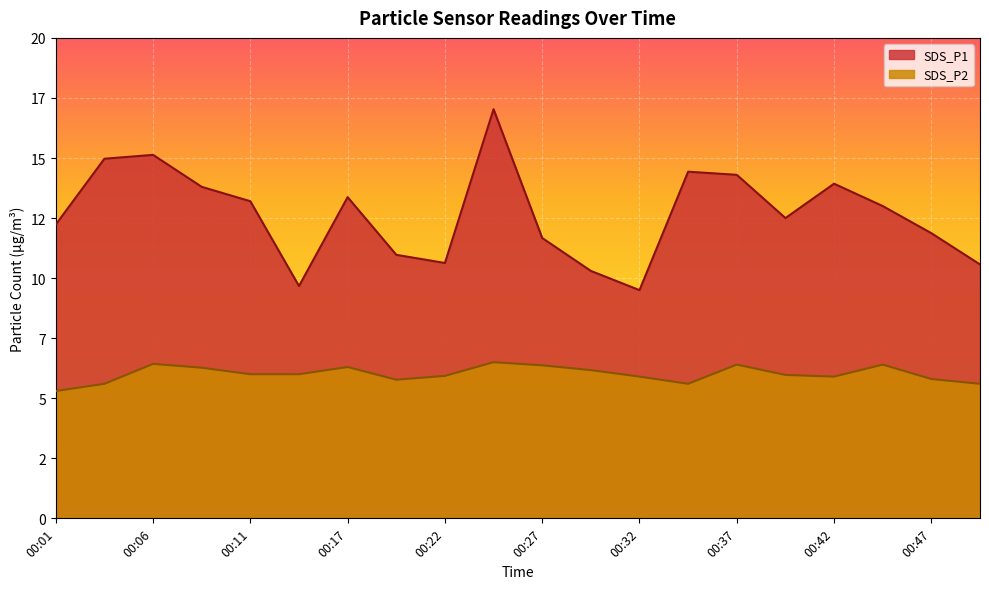

At 00:11, list the series in order from smallest to largest.

SDS_P2, SDS_P1